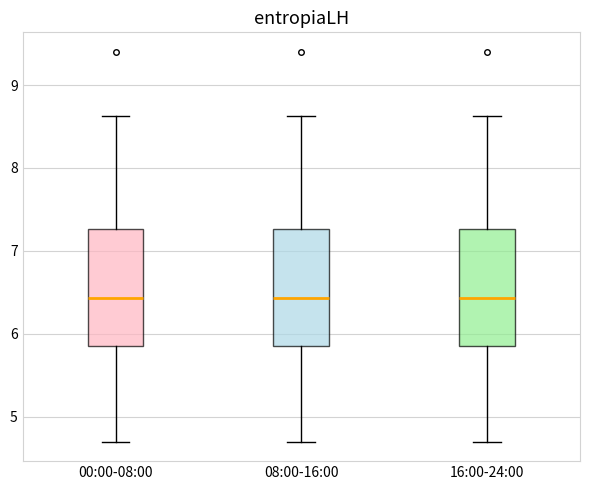

Reading left to right, transcribe this box plot: for each box, give where its median line is, the range the box spans, and where its two whiskers end, as read against the y-axis. The values are not printed on the chart, so give them approximately, as read against the axis.

00:00-08:00: median 6.4, box 5.9 to 7.3, whiskers 4.7 to 8.6
08:00-16:00: median 6.4, box 5.9 to 7.3, whiskers 4.7 to 8.6
16:00-24:00: median 6.4, box 5.9 to 7.3, whiskers 4.7 to 8.6